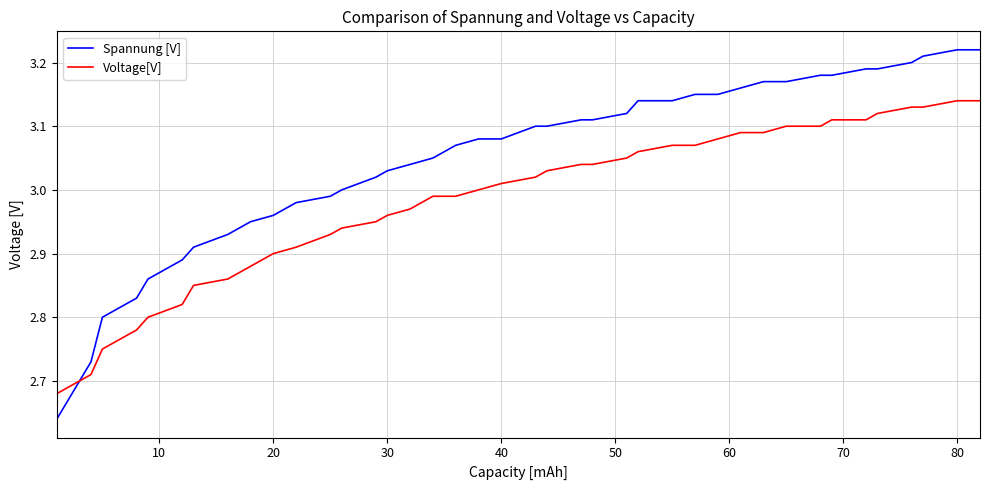

True or false: Spannung [V] and Voltage[V] intersect in this chart.

True